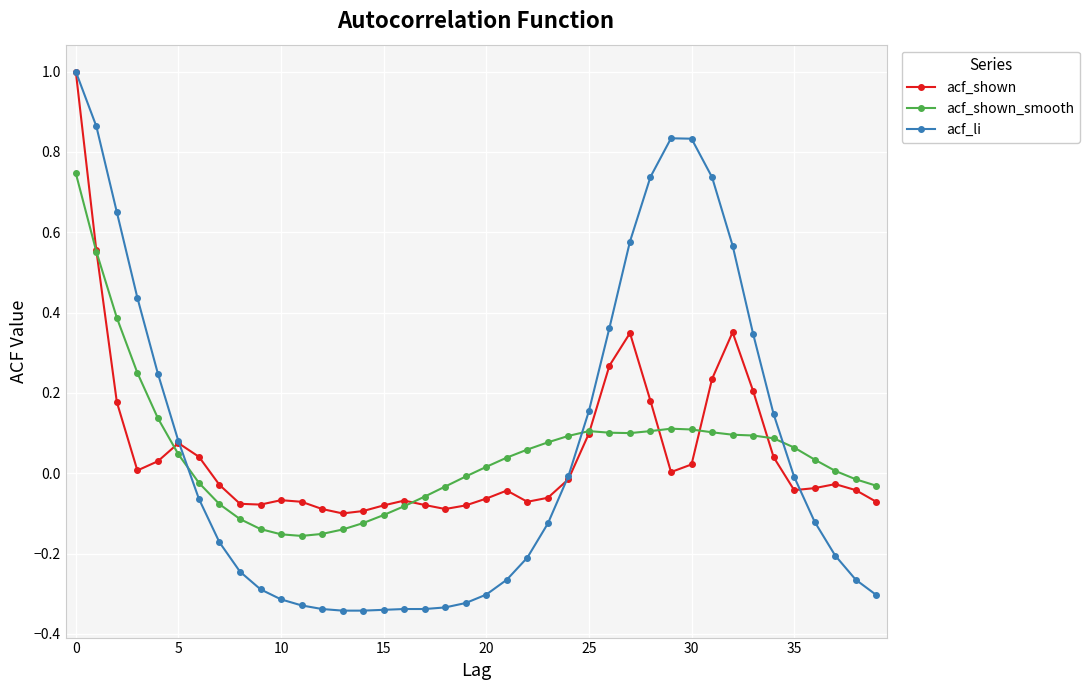

Which series has the largest range (max minus min)?

acf_li